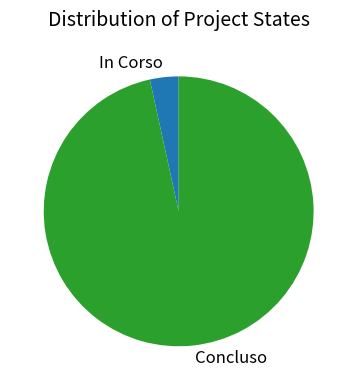

Is there a majority slice in this chart?

Yes